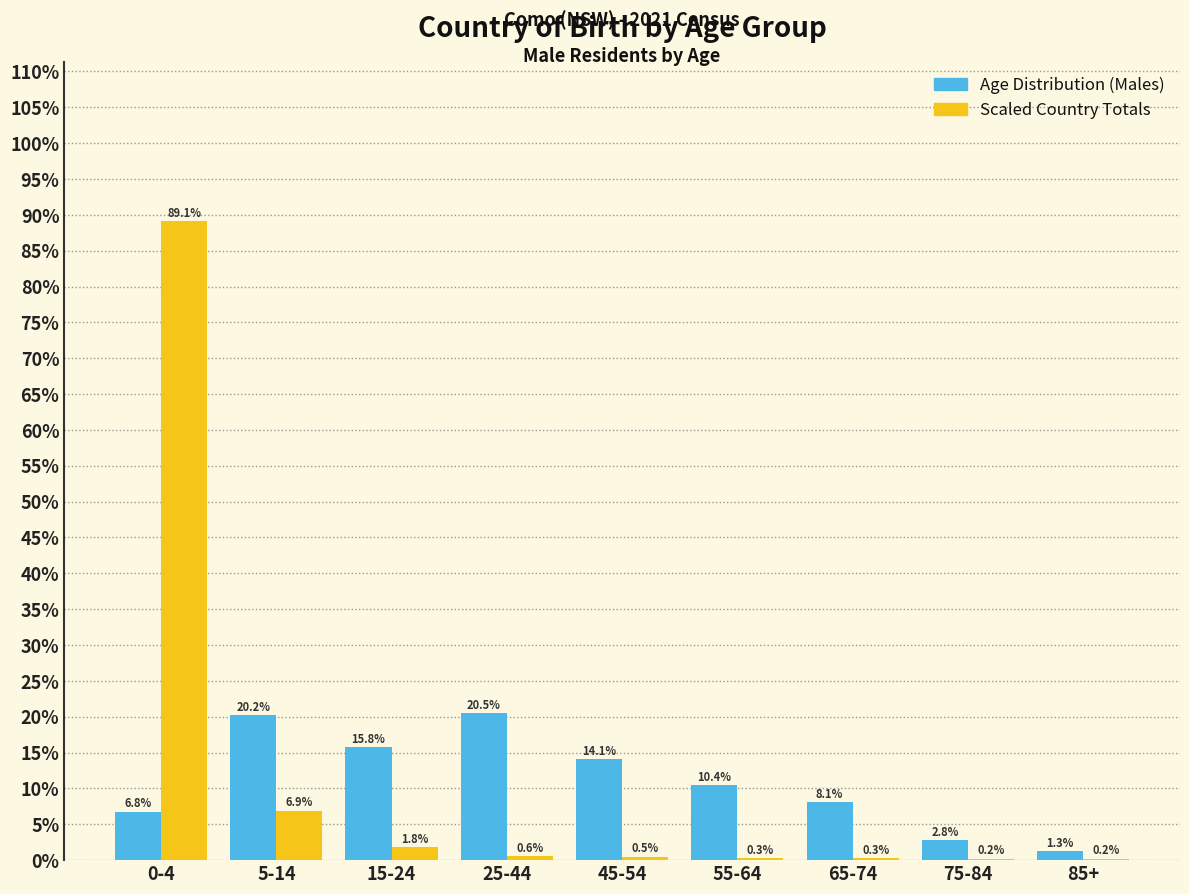

Reading left to right, extract all data points from this chart.

Age Distribution (Males): 0-4=6.8	5-14=20.2	15-24=15.8	25-44=20.5	45-54=14.1	55-64=10.4	65-74=8.1	75-84=2.8	85+=1.3
Scaled Country Totals: 0-4=89.1	5-14=6.9	15-24=1.8	25-44=0.6	45-54=0.5	55-64=0.3	65-74=0.3	75-84=0.2	85+=0.2